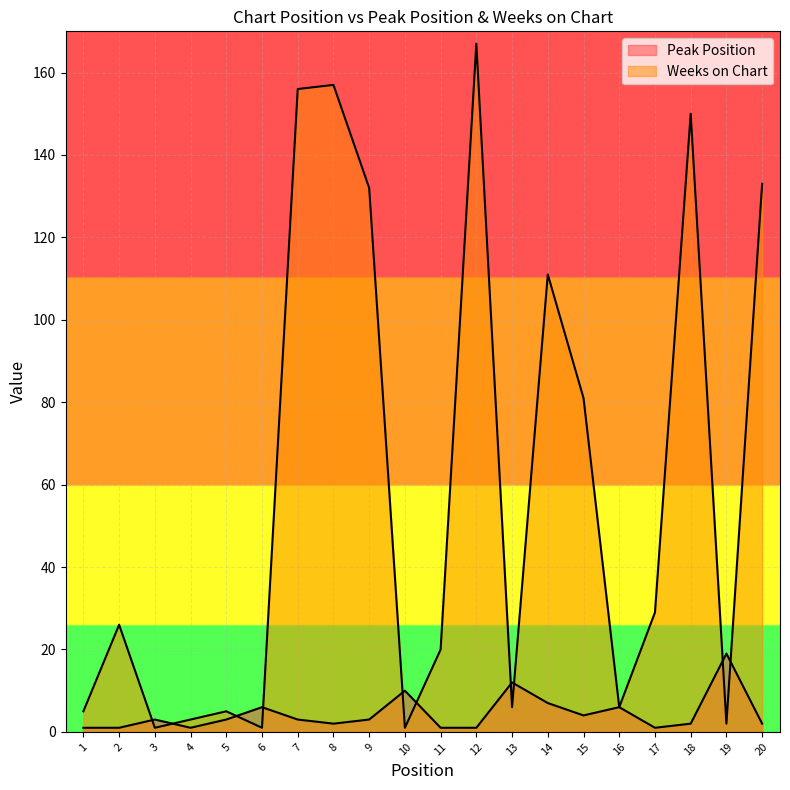

What is the difference between the maximum and minimum values in the Weeks on Chart series?

166